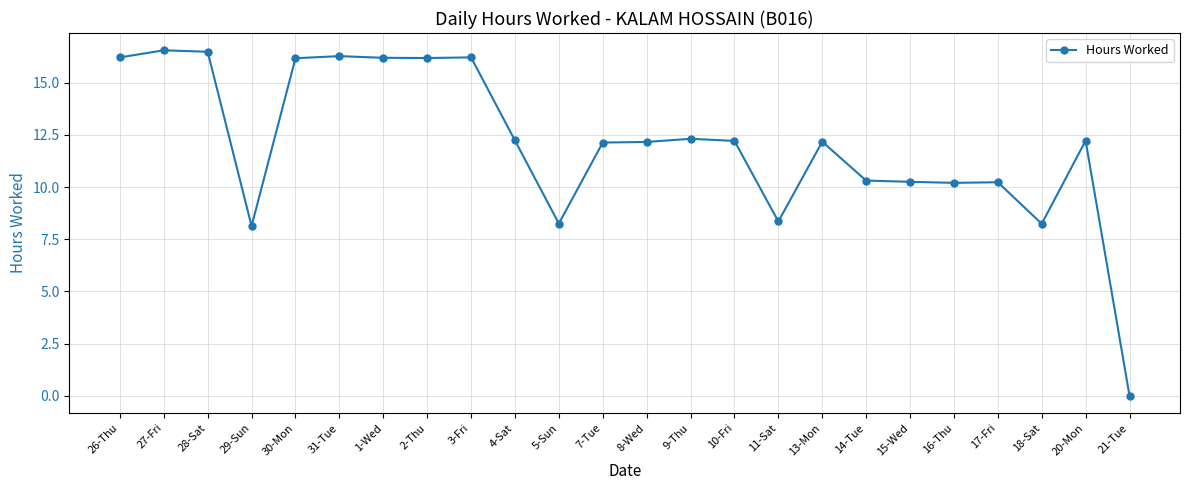

What is the ratio of the value at 17-Fri to the value at 8-Wed?

0.8